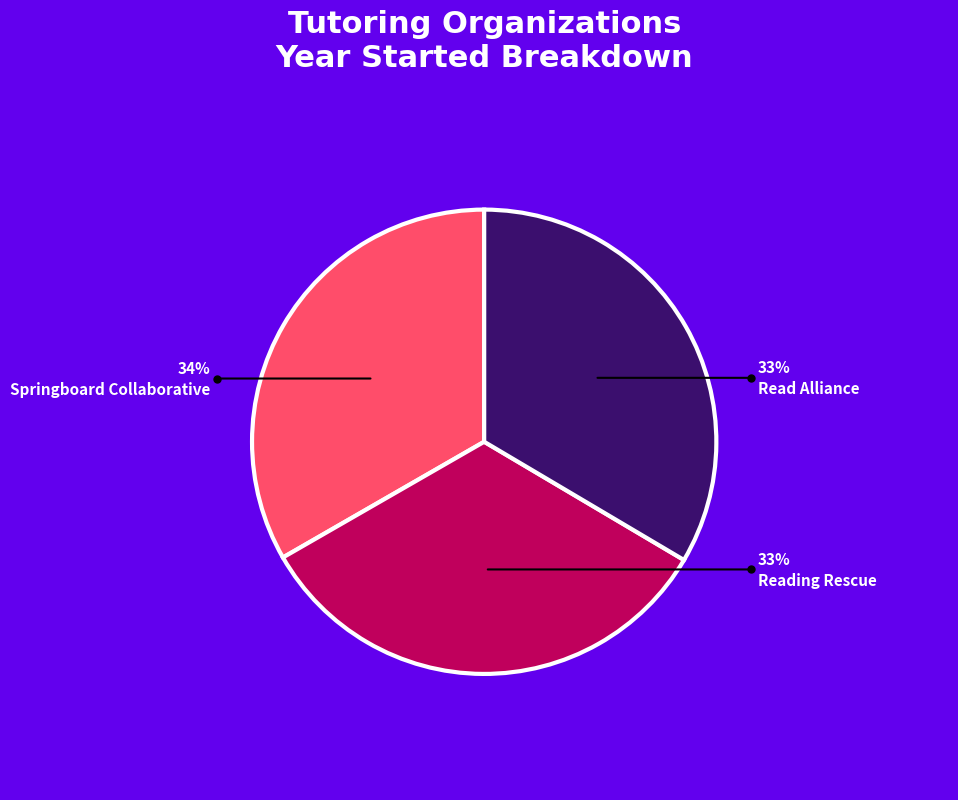

True or false: Read Alliance accounts for 33% of the total.

True